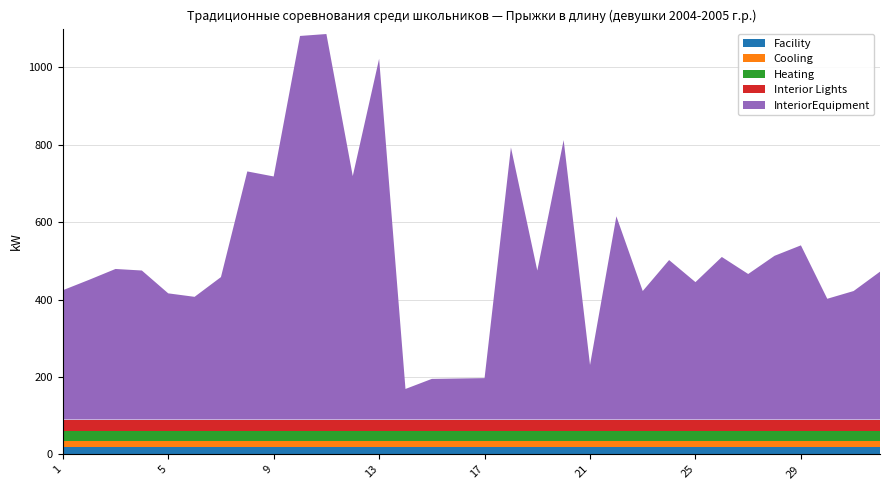

Reading left to right, what are all the values shown in this chart?

Facility: 1=20	2=20	3=20	4=20	5=20	6=20	7=20	8=20	9=20	10=20	11=20	12=20	13=20	14=20	15=20	16=20	17=20	18=20	19=20	20=20	21=20	22=20	23=20	24=20	25=20	26=20	27=20	28=20	29=20	30=20	31=20	32=20
Cooling: 1=15	2=15	3=15	4=15	5=15	6=15	7=15	8=15	9=15	10=15	11=15	12=15	13=15	14=15	15=15	16=15	17=15	18=15	19=15	20=15	21=15	22=15	23=15	24=15	25=15	26=15	27=15	28=15	29=15	30=15	31=15	32=15
Heating: 1=25	2=25	3=25	4=25	5=25	6=25	7=25	8=25	9=25	10=25	11=25	12=25	13=25	14=25	15=25	16=25	17=25	18=25	19=25	20=25	21=25	22=25	23=25	24=25	25=25	26=25	27=25	28=25	29=25	30=25	31=25	32=25
Interior Lights: 1=30	2=30	3=30	4=30	5=30	6=30	7=30	8=30	9=30	10=30	11=30	12=30	13=30	14=30	15=30	16=30	17=30	18=30	19=30	20=30	21=30	22=30	23=30	24=30	25=30	26=30	27=30	28=30	29=30	30=30	31=30	32=30
InteriorEquipment: 1=334	2=361	3=389	4=385	5=326	6=317	7=368	8=641	9=628	10=991	11=996	12=629	13=932	14=79	15=105	16=106	17=107	18=703	19=385	20=722	21=141	22=525	23=332	24=412	25=355	26=420	27=376	28=423	29=450	30=312	31=332	32=382